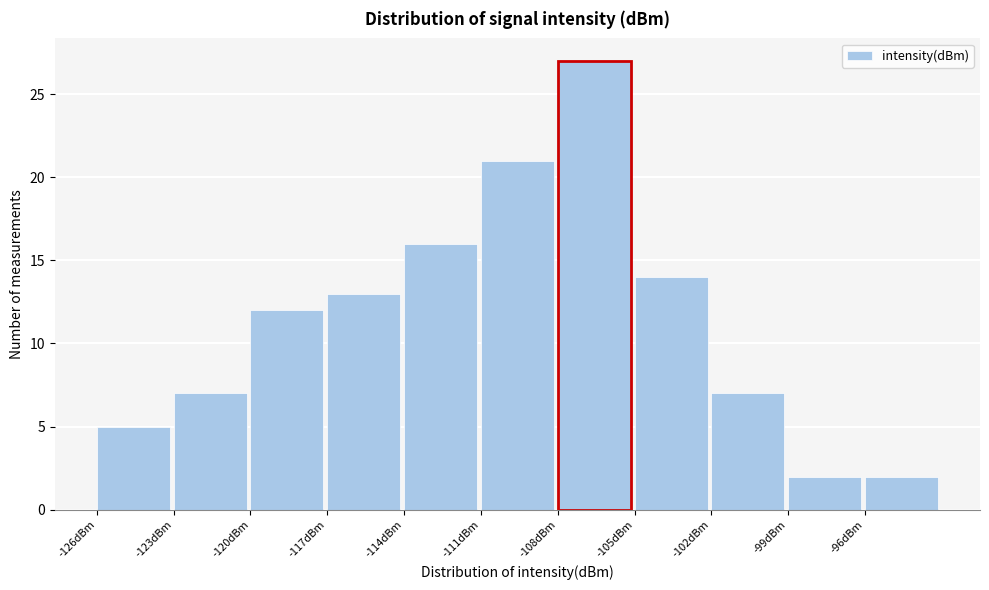

Over which range of the x-axis is the bar tallest?

-108 to -105